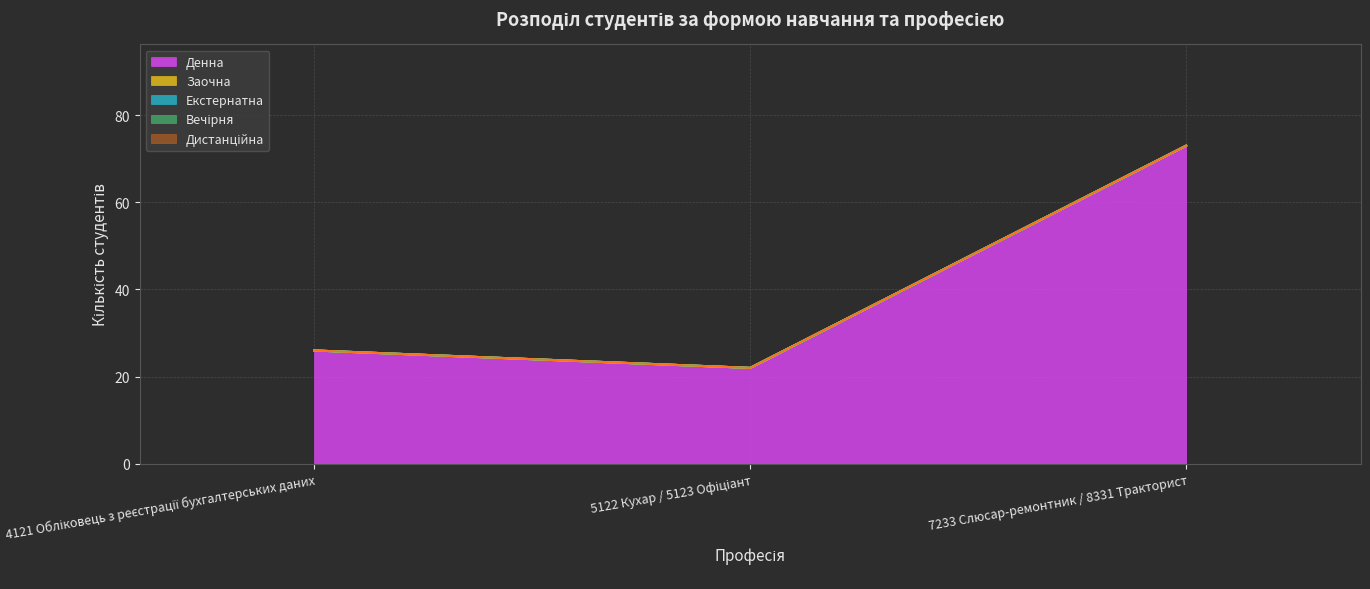

What are all the series names shown in the legend?

Денна, Заочна, Екстернатна, Вечірня, Дистанційна